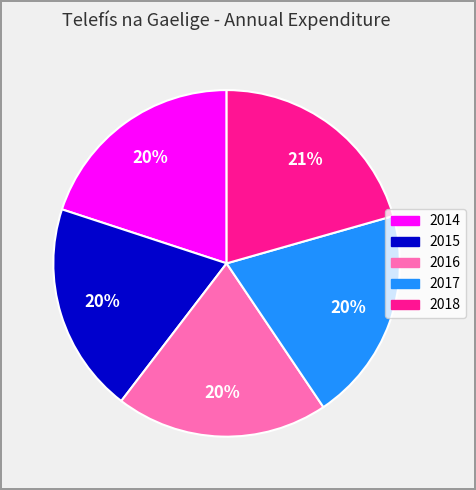

True or false: 2014 accounts for 10% of the total.

False